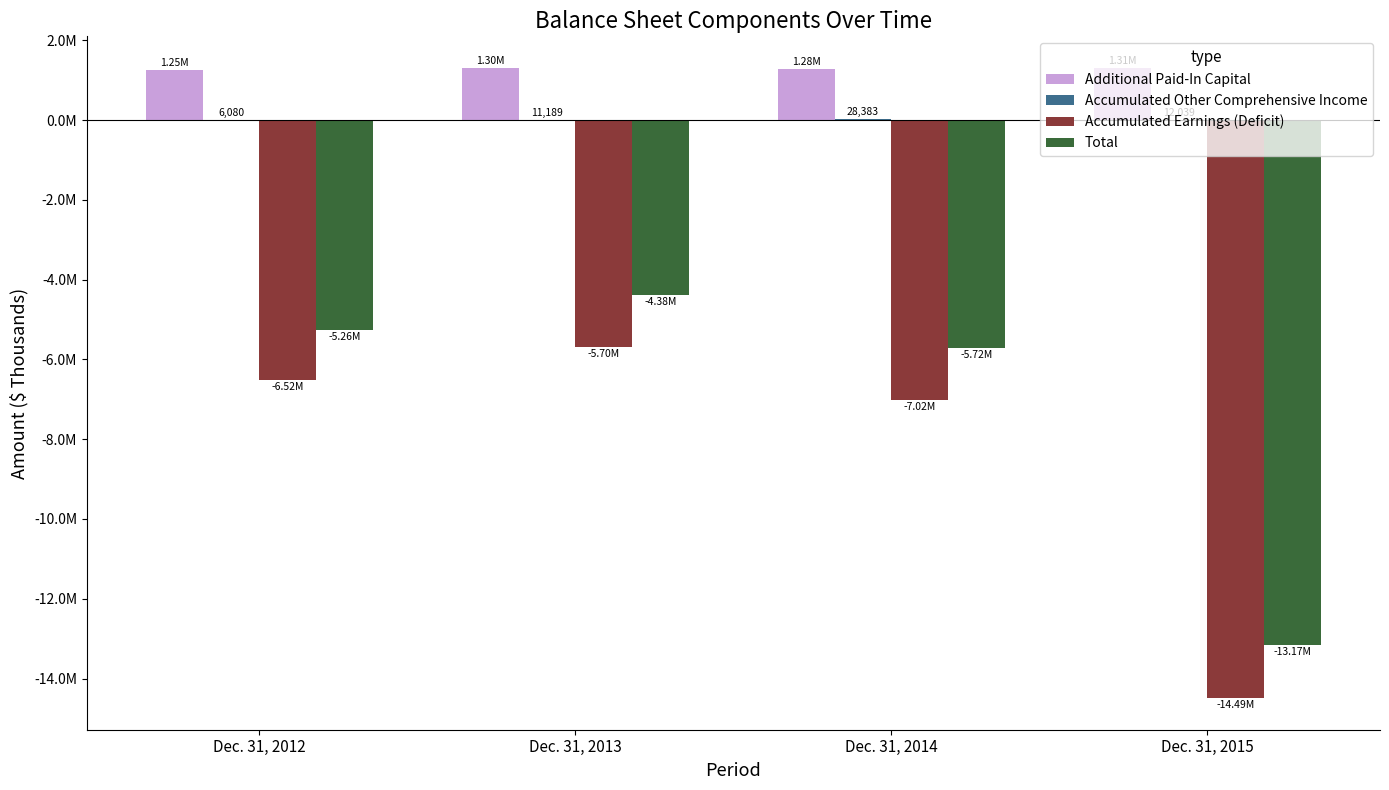

Are the bars horizontal?

No